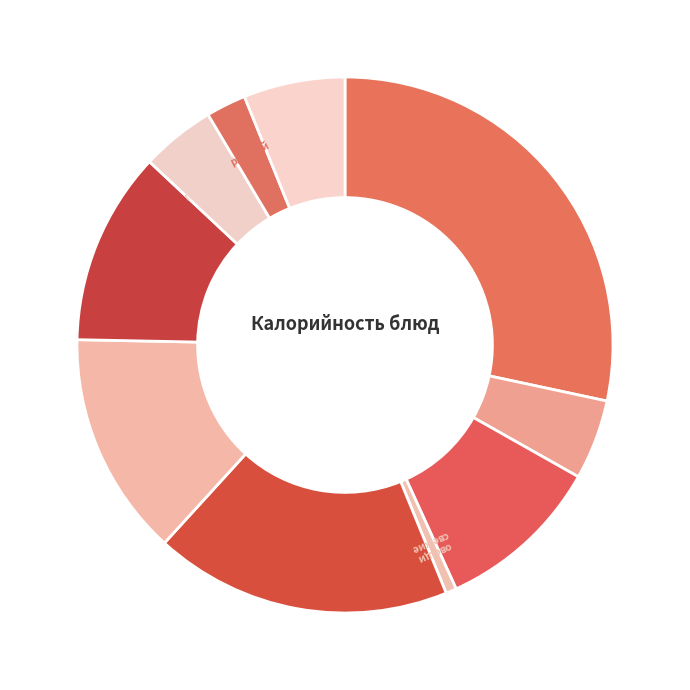

How many slices are in this pie chart?

10